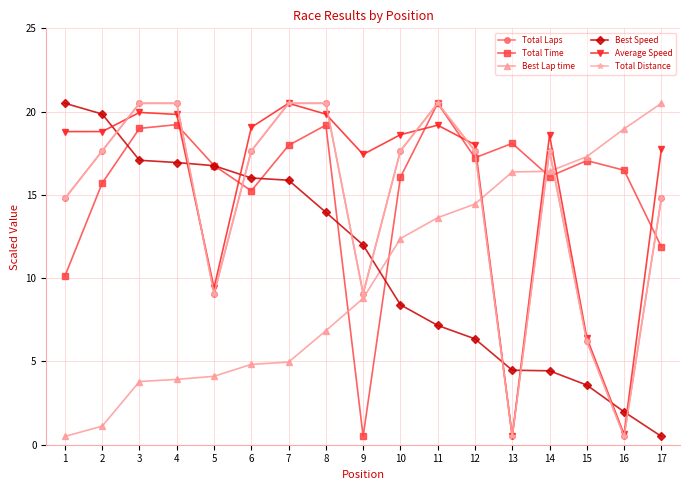

Reading left to right, list all the values displayed in this chart.

Total Laps: 14.8	17.6	20.5	20.5	9.1	17.6	20.5	20.5	9.1	17.6	20.5	17.6	0.5	17.6	6.2	0.5	14.8
Total Time: 10.1	15.7	19.0	19.2	16.8	15.2	18.0	19.2	0.5	16.1	20.5	17.2	18.1	16.1	17.1	16.5	11.9
Best Lap time: 0.5	1.1	3.8	3.9	4.1	4.8	5.0	6.8	8.8	12.4	13.6	14.5	16.4	16.4	17.3	19.0	20.5
Best Speed: 20.5	19.9	17.1	16.9	16.8	16.0	15.9	14.0	12.0	8.4	7.2	6.4	4.5	4.4	3.6	2.0	0.5
Average Speed: 18.8	18.8	20.0	19.8	9.4	19.1	20.5	19.8	17.4	18.6	19.2	18.0	0.5	18.6	6.4	0.6	17.7
Total Distance: 14.8	17.6	20.5	20.5	9.1	17.6	20.5	20.5	9.1	17.6	20.5	17.6	0.5	17.6	6.2	0.5	14.8